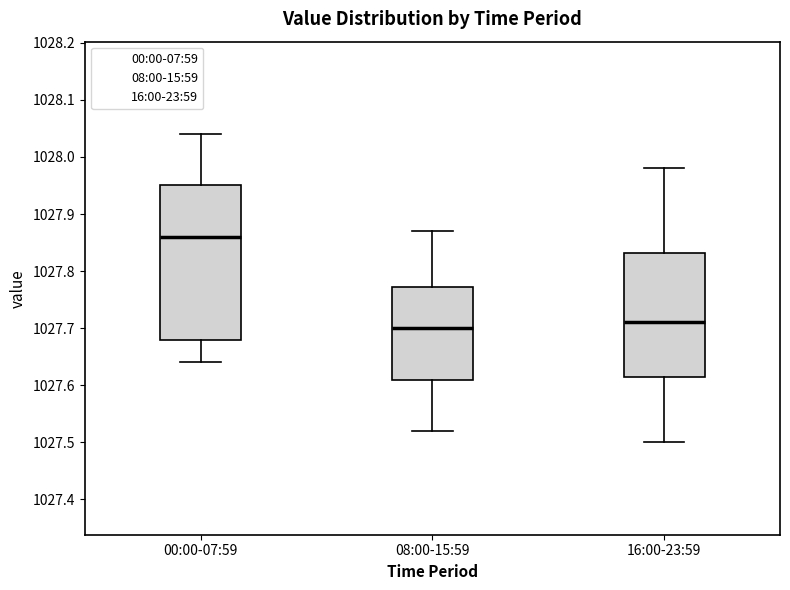

Where does the upper whisker of the box for 16:00-23:59 end on the y-axis? The values are not printed on the chart, so give them approximately, as read against the axis.

1027.98